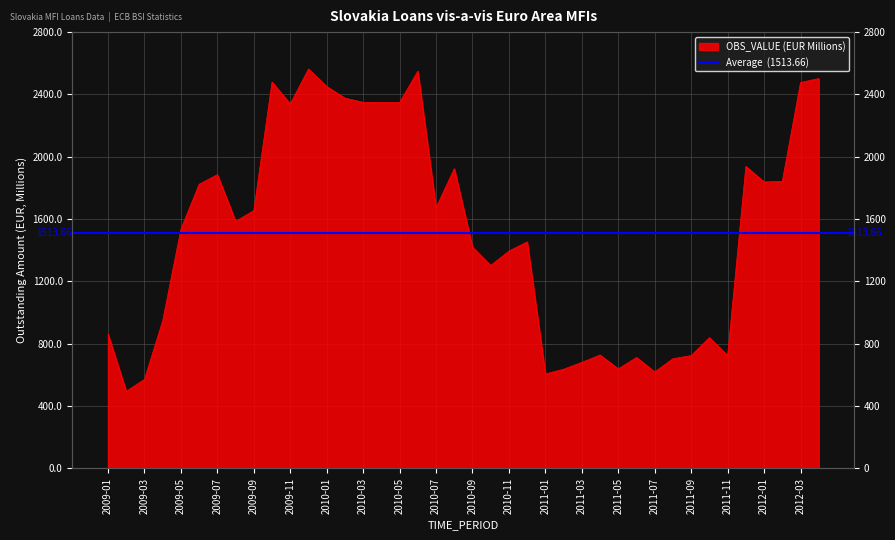

Reading left to right, transcribe all the data shown in this chart.

2009-01=862.3	2009-02=495.0	2009-03=571.7	2009-04=947.3	2009-05=1535.4	2009-06=1823.7	2009-07=1885.4	2009-08=1585.7	2009-09=1654.5	2009-10=2479.3	2009-11=2339.2	2009-12=2563.5	2010-01=2451.1	2010-02=2376.4	2010-03=2349.2	2010-04=2348.7	2010-05=2348.3	2010-06=2549.3	2010-07=1673.0	2010-08=1923.8	2010-09=1419.8	2010-10=1302.3	2010-11=1394.7	2010-12=1454.2	2011-01=606.5	2011-02=636.9	2011-03=680.8	2011-04=728.1	2011-05=639.1	2011-06=712.2	2011-07=619.3	2011-08=704.4	2011-09=724.4	2011-10=839.5	2011-11=724.4	2011-12=1938.2	2012-01=1838.1	2012-02=1841.8	2012-03=2476.8	2012-04=2502.0